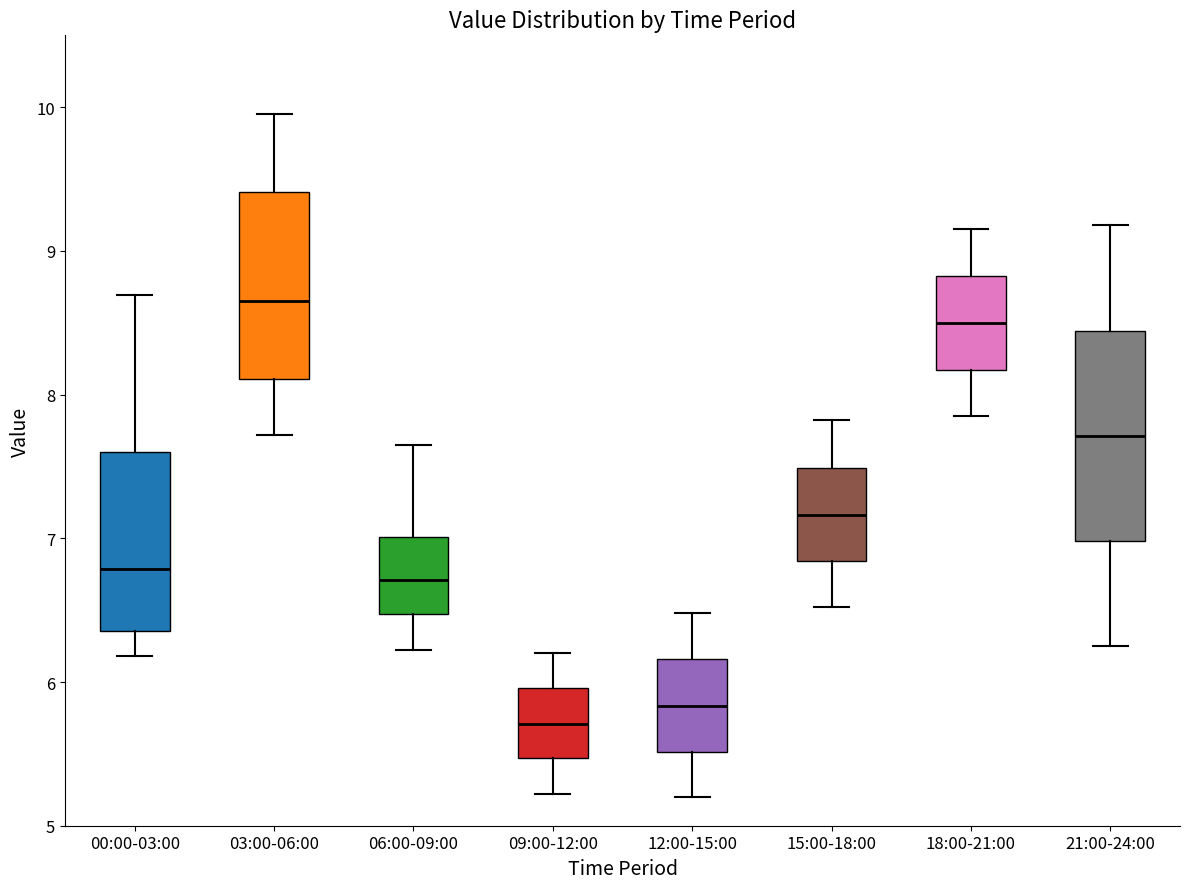

Which box's median line is the highest?

03:00-06:00